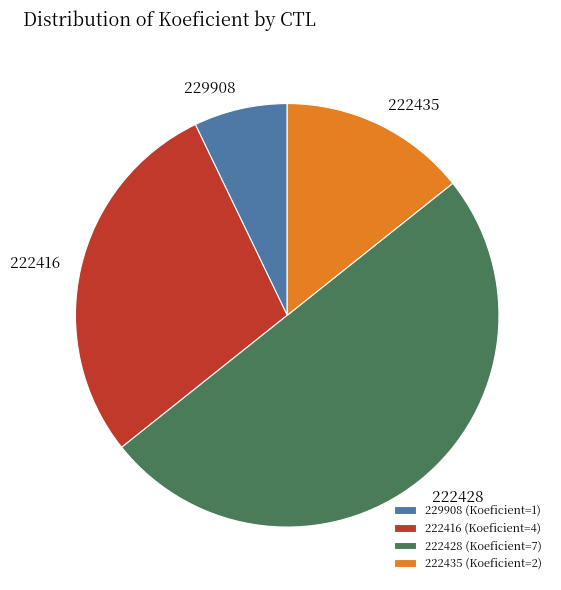

How many slices are in this pie chart?

4